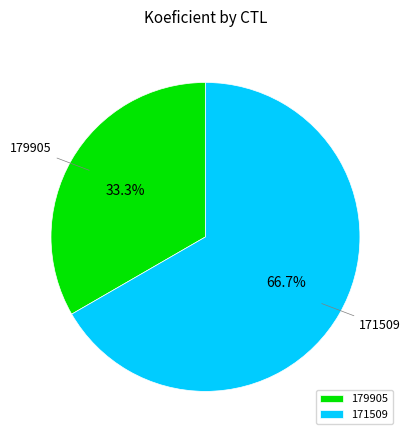

Which slice is the largest?

171509